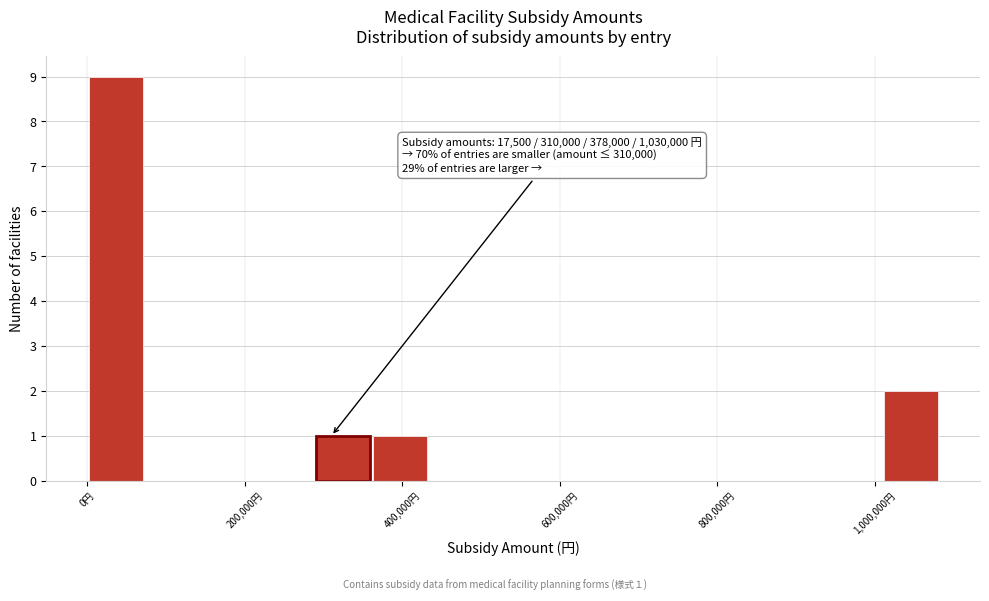

Around what value on the x-axis is the tallest bar? Give the approximate position of its centre, as read against the axis.

40000